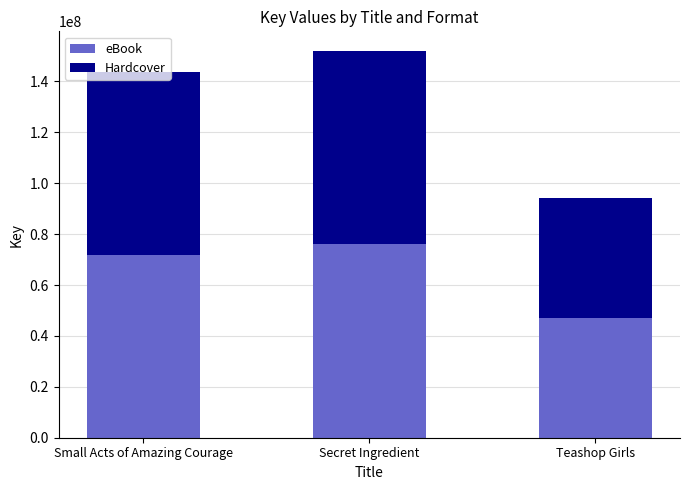

What is the difference between the eBook values at Teashop Girls and Secret Ingredient?

28884704